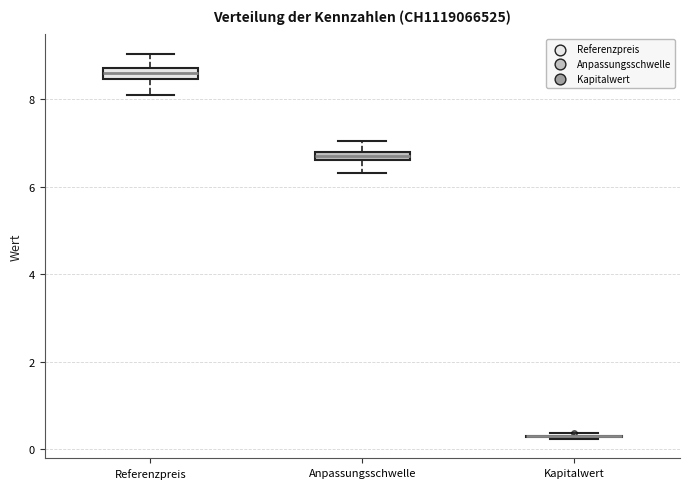

Where does the upper whisker of the box for Referenzpreis end on the y-axis? The values are not printed on the chart, so give them approximately, as read against the axis.

9.0